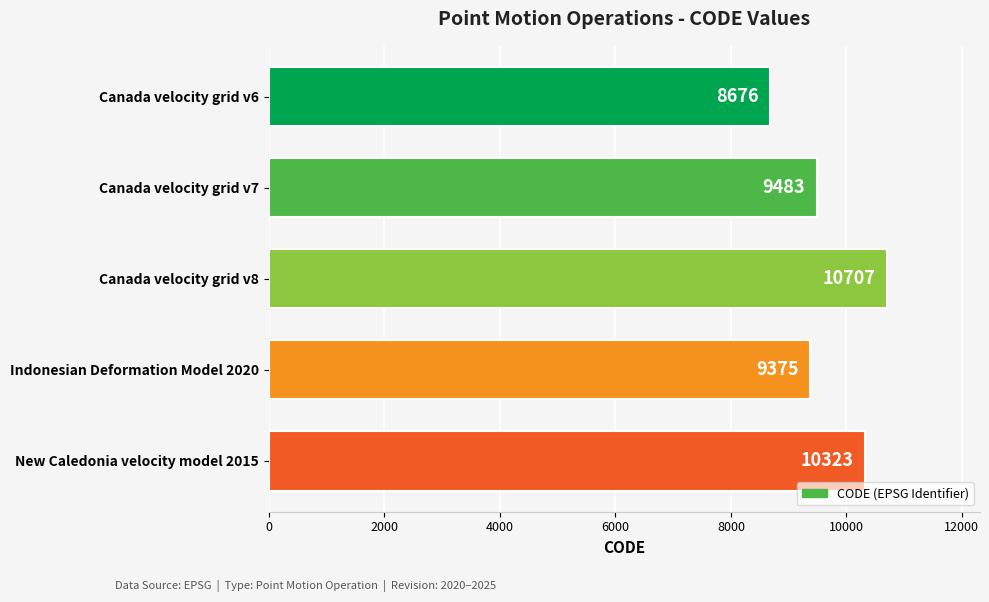

Where is the data nearest to the value 9691?

Canada velocity grid v7